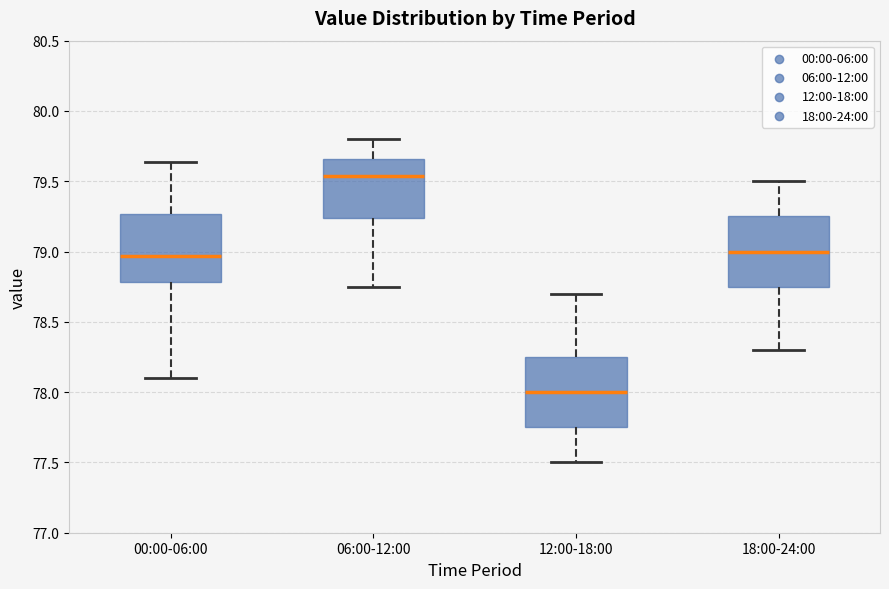

Where does the median line of the box for 18:00-24:00 sit on the y-axis? The values are not printed on the chart, so give them approximately, as read against the axis.

79.00